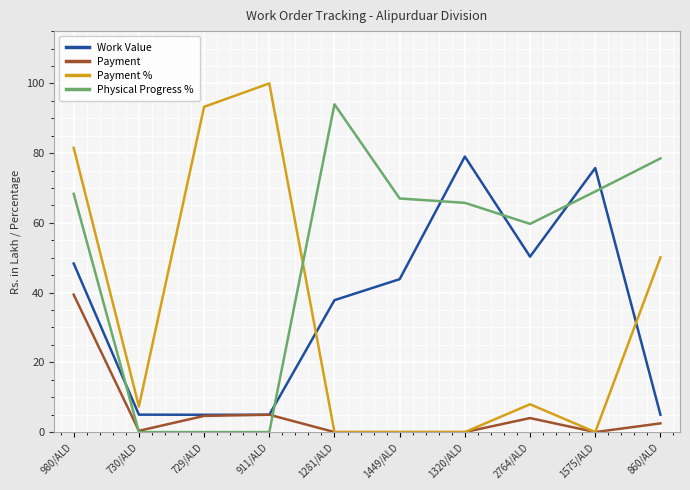

The Payment series shows 16.4 at 1281/ALD. True or false?

False